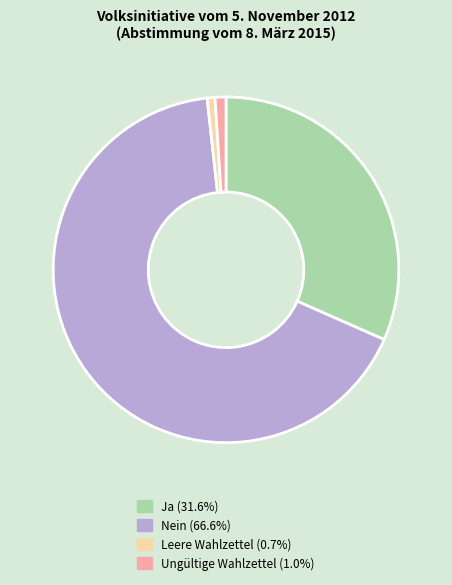

Which category has the biggest portion of the pie?

Nein